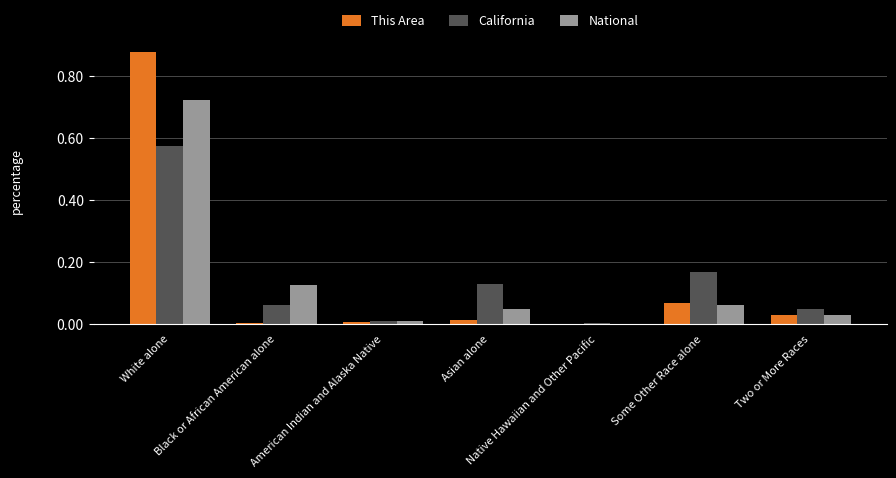

What is the sum of all California values?

1.0